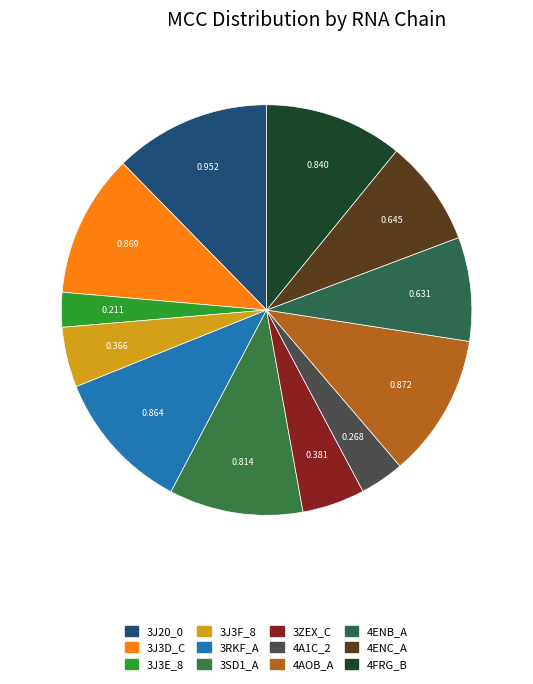

How many slices are in this pie chart?

12